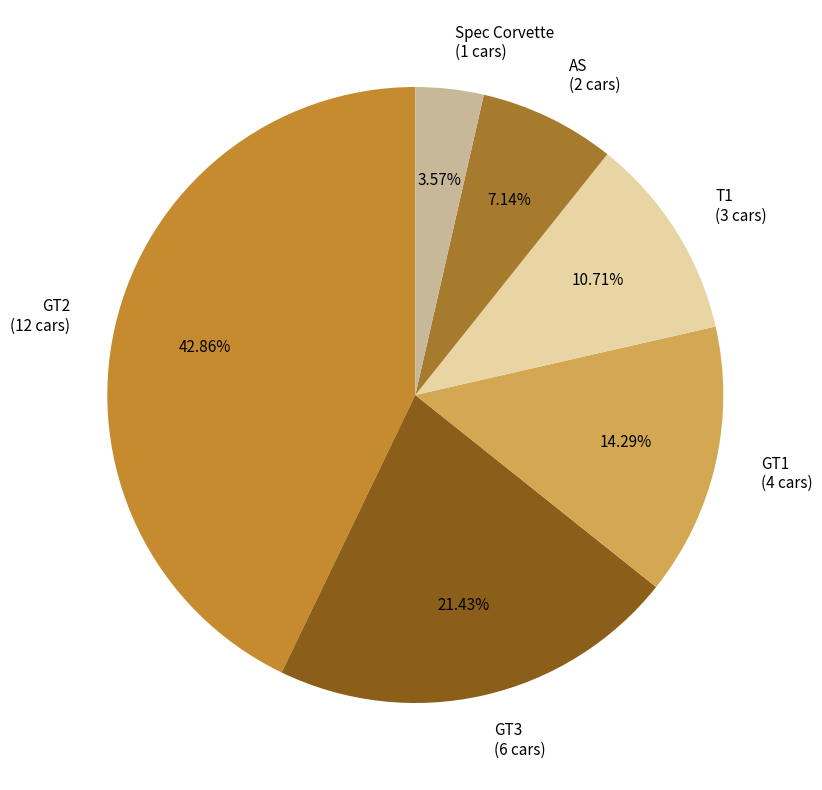

Count the number of slices in the pie.

6